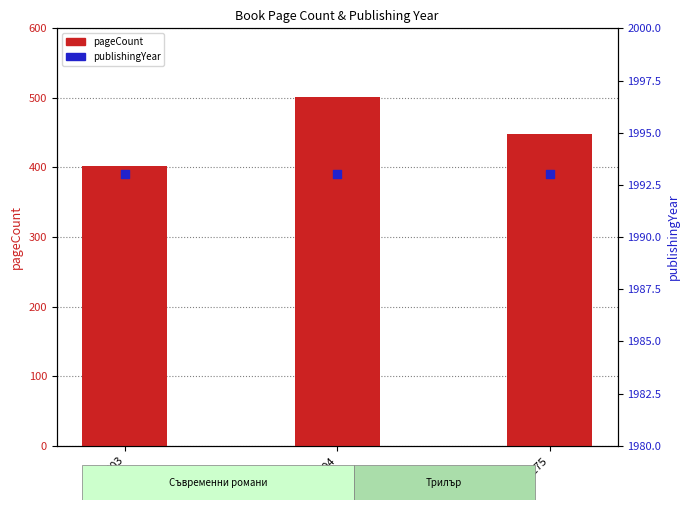

Which series has the widest spread of Y values?

pageCount